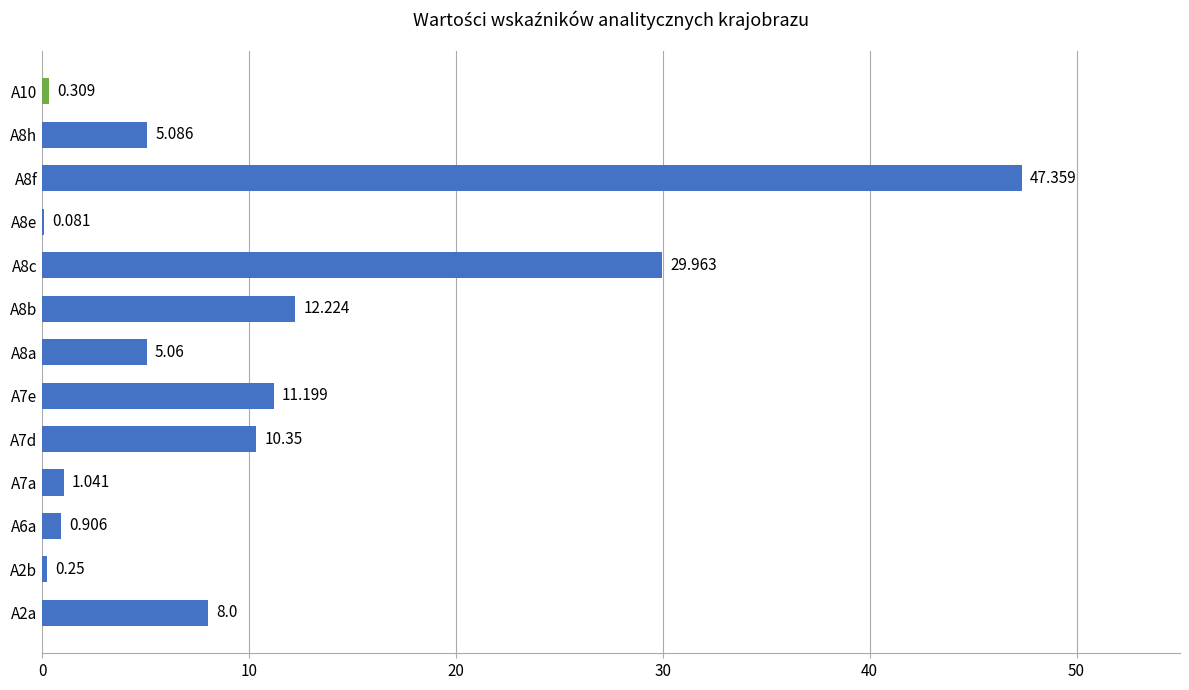

How many values exceed 5?

8